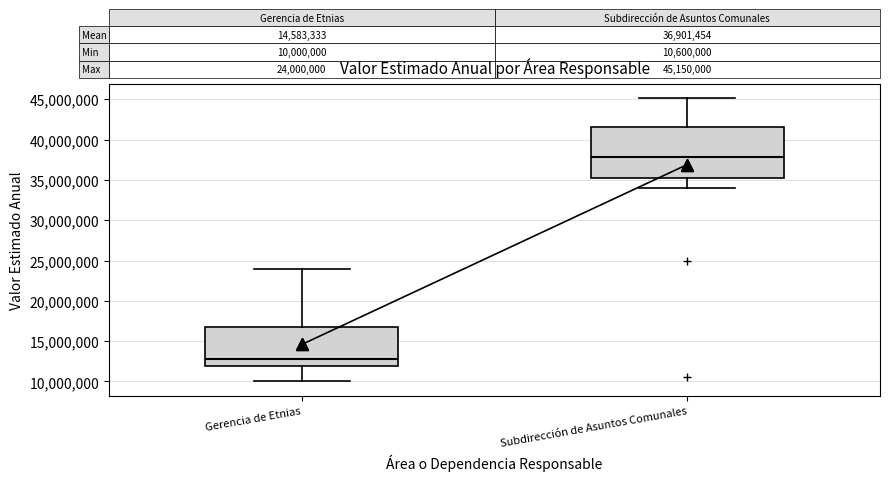

Which box is the tallest, from its lower edge to its upper edge?

Subdirección de Asuntos Comunales